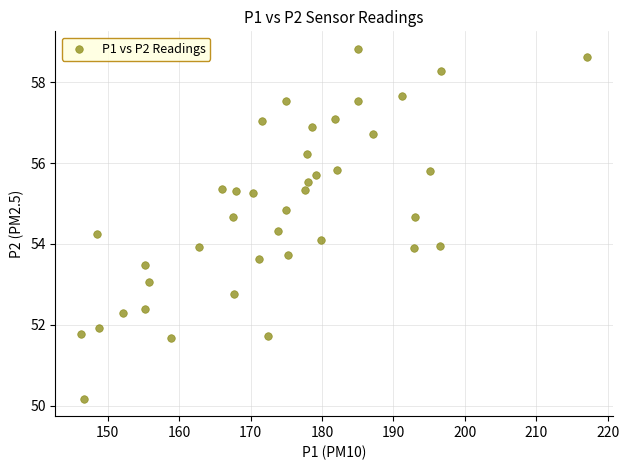

What is the range of Y values (max minus min)?

8.7